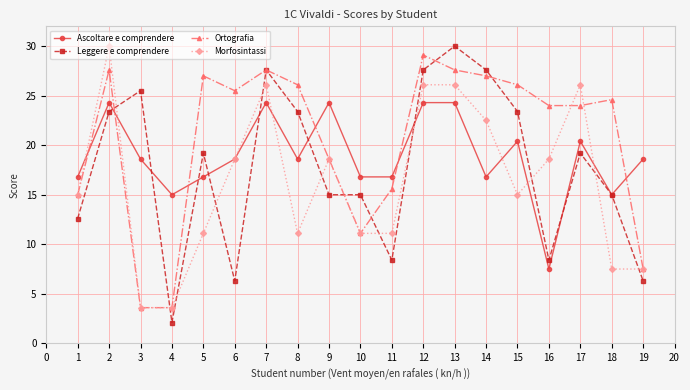

The Ascoltare e comprendere series shows 29.2 at 10. True or false?

False